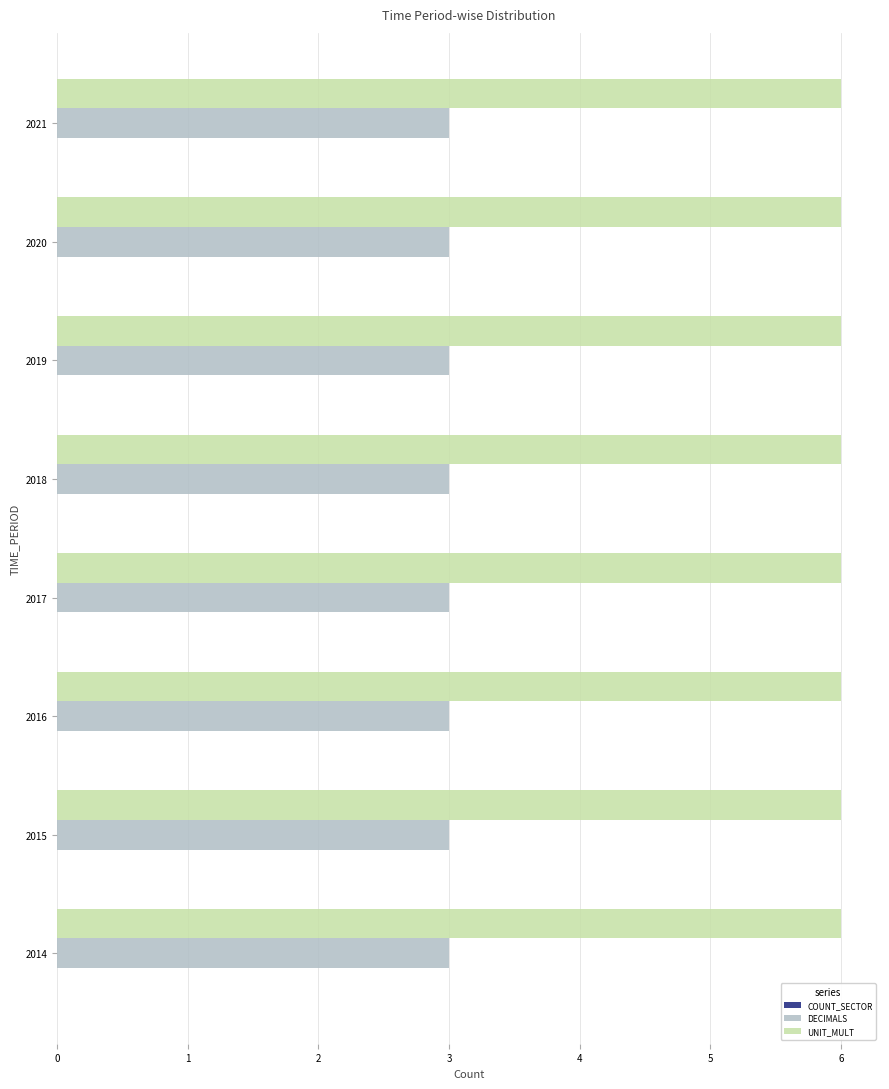

The DECIMALS series shows 3 at 2016. True or false?

True